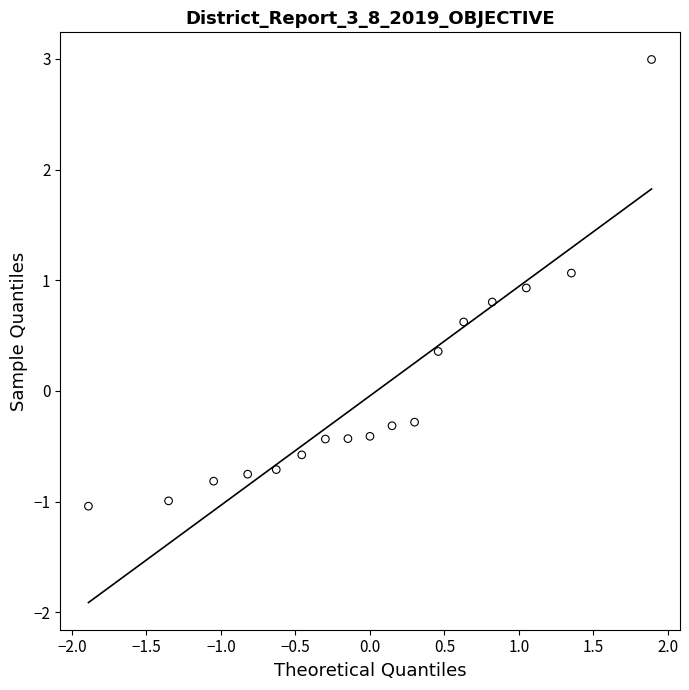

What is the range of Y values (max minus min)?

4.0